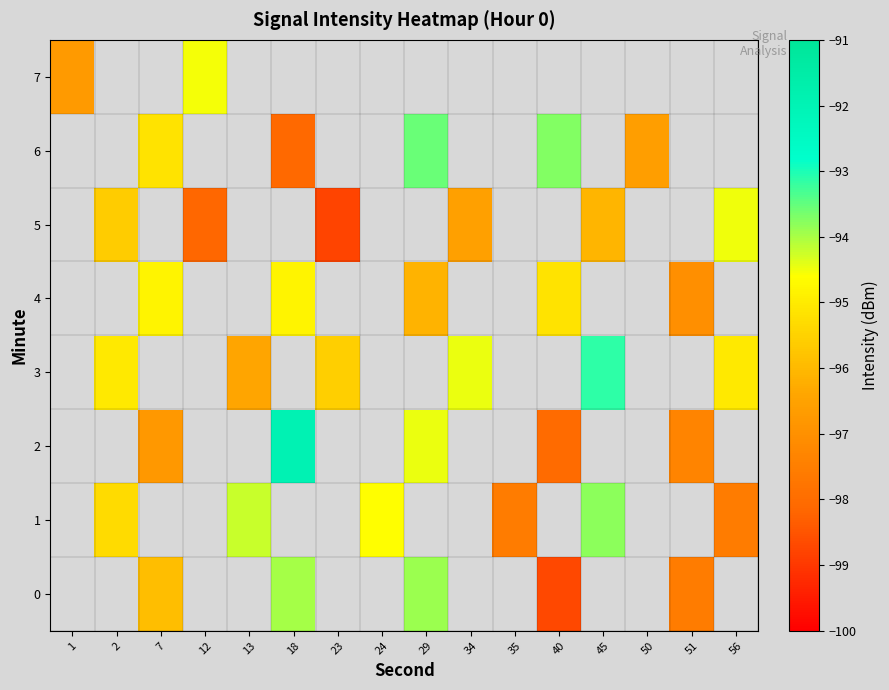

Is the value of 0 at 7 greater than the value of 7 at 29?

No